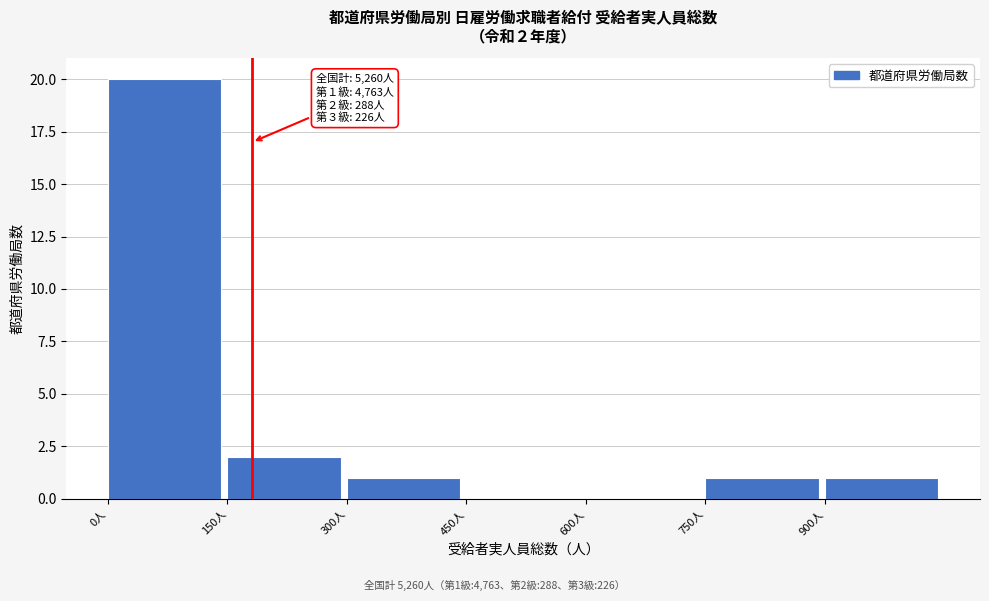

Over which range of the x-axis is the bar tallest?

0 to 150